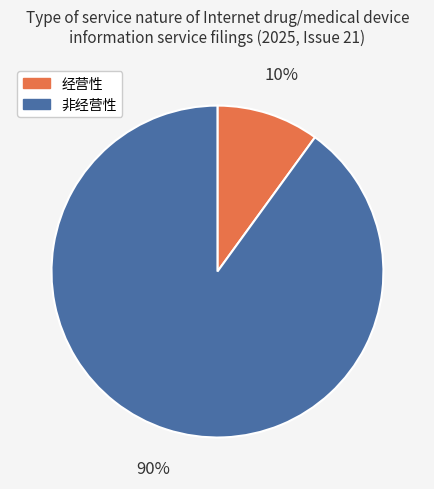

How many slices are in this pie chart?

2